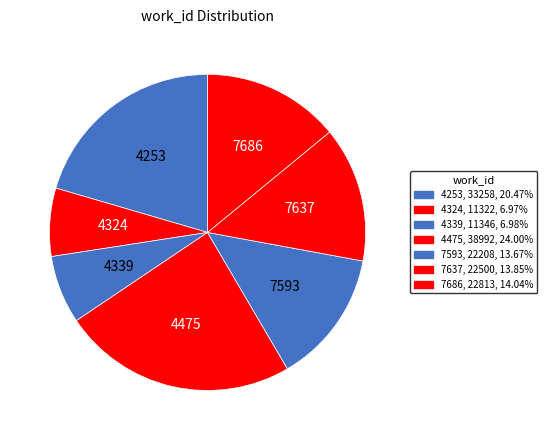

To the nearest percent, what is the combined percentage of 7593 and 7686?

28%